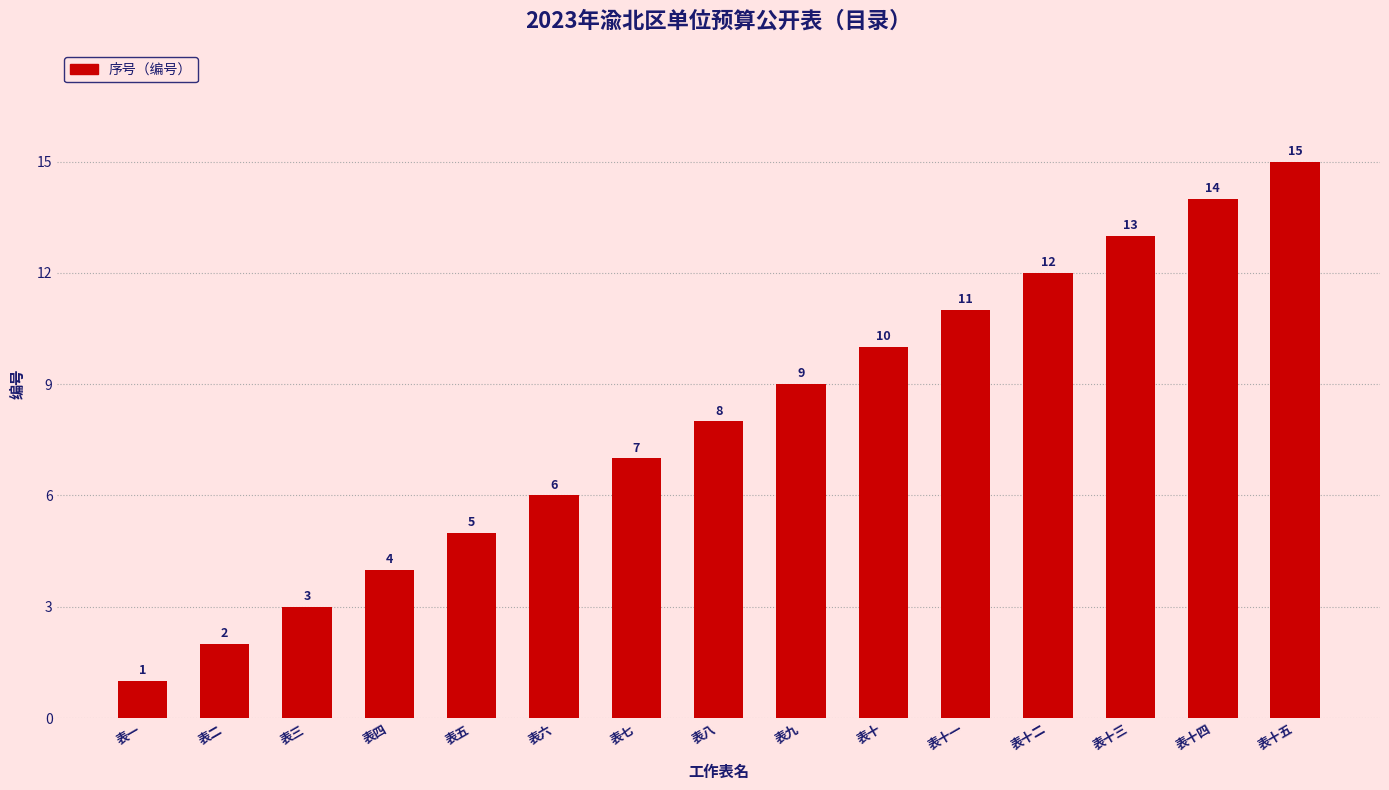

What is the difference between the values at 表八 and 表十一?

3